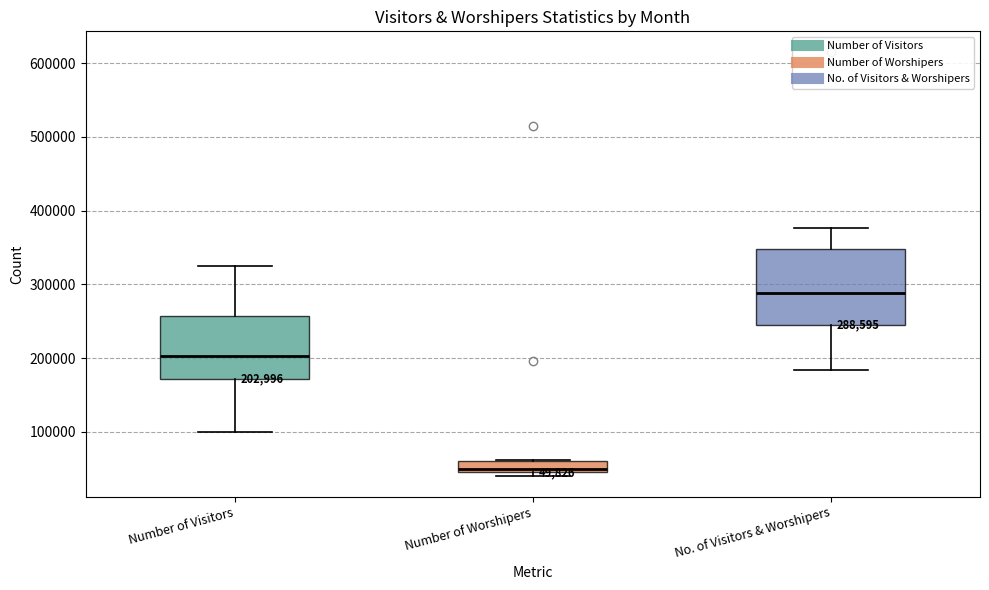

Which box's median line is the highest?

No. of Visitors & Worshipers